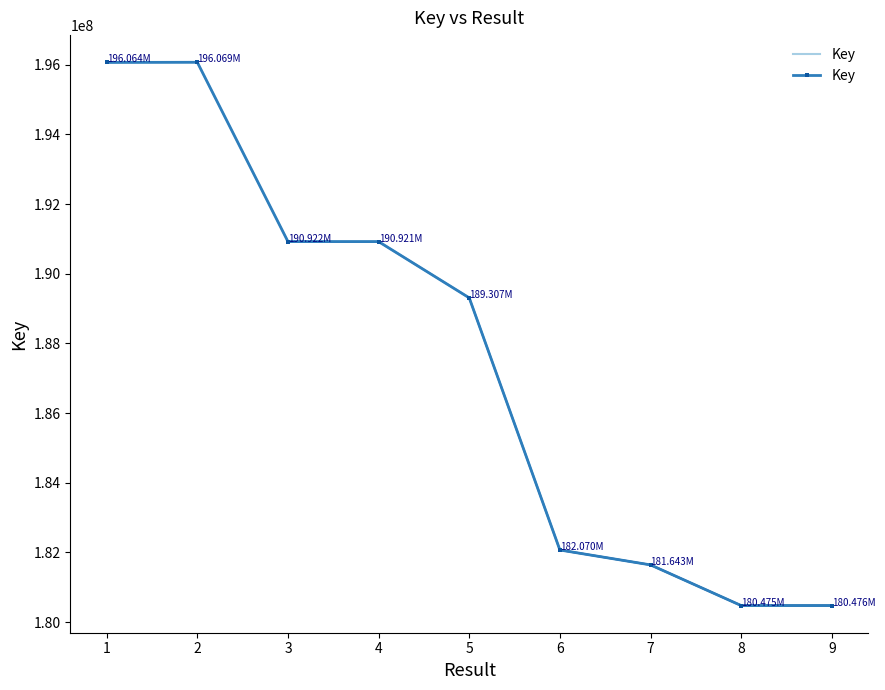

How many points are higher than both their immediate neighbors (excluding endpoints)?

1